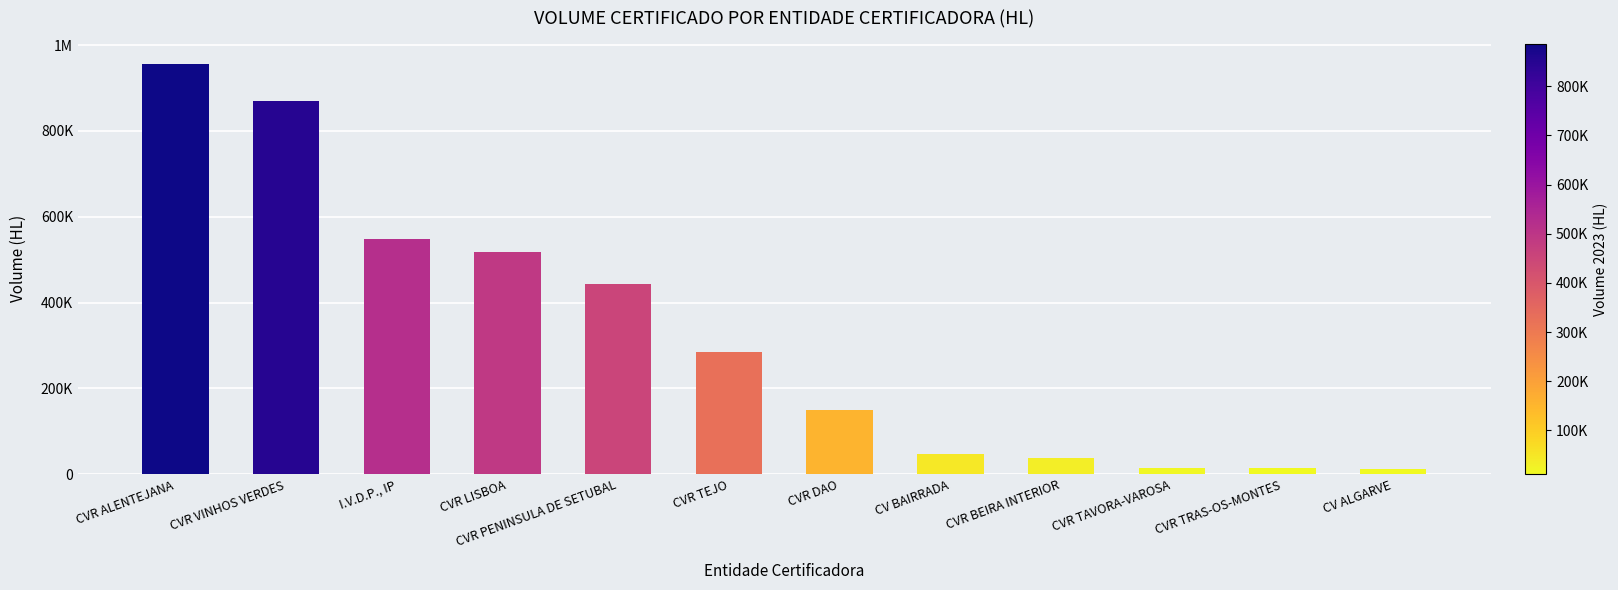

List the labels in order of value, smallest first.

CV ALGARVE, CVR TRAS-OS-MONTES, CVR TAVORA-VAROSA, CVR BEIRA INTERIOR, CV BAIRRADA, CVR DAO, CVR TEJO, CVR PENINSULA DE SETUBAL, CVR LISBOA, I.V.D.P., IP, CVR VINHOS VERDES, CVR ALENTEJANA